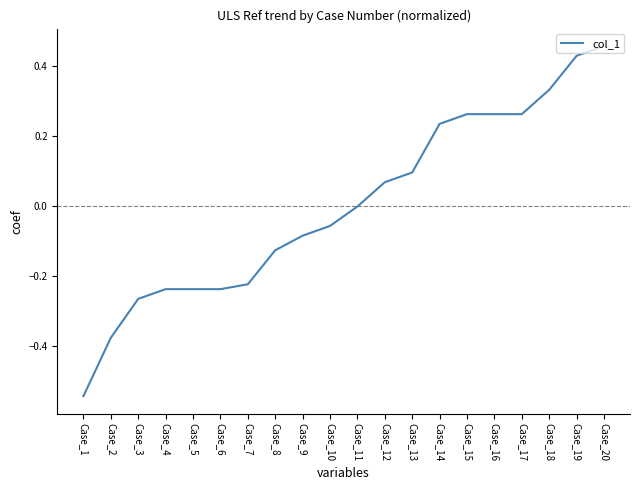

Which label corresponds to the largest value in the chart?

Case_20